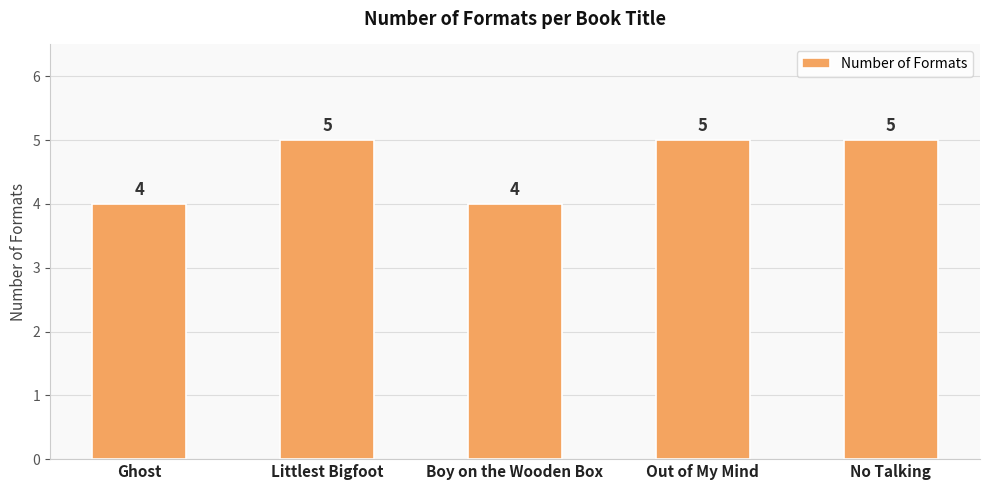

What is the label of the 5th bar from the left?

No Talking